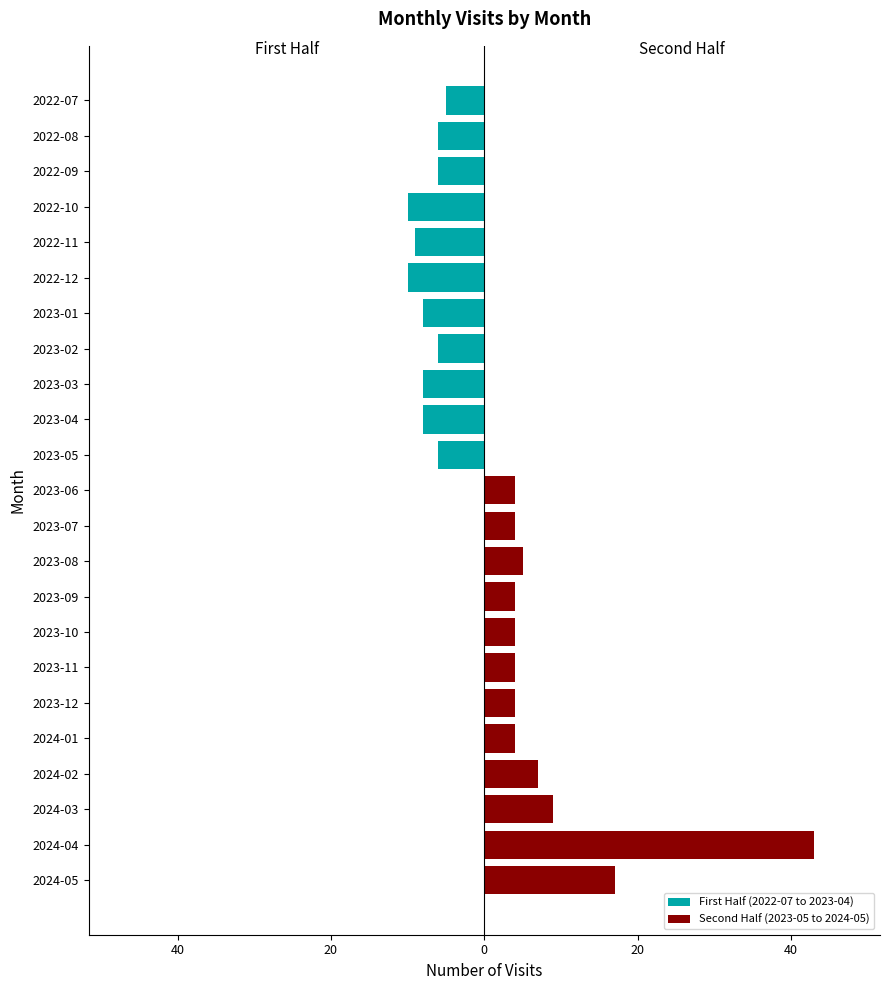

Are the bars grouped side by side (vs. stacked)?

Yes